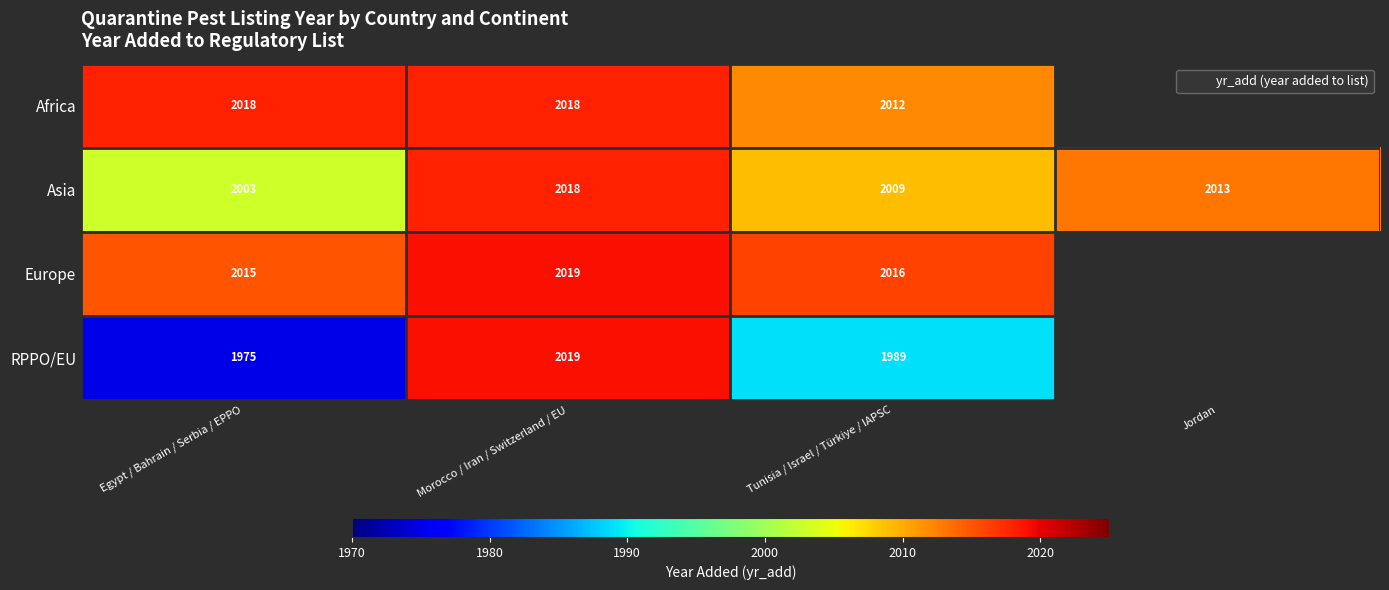

Which series has the largest total across all categories?

Asia